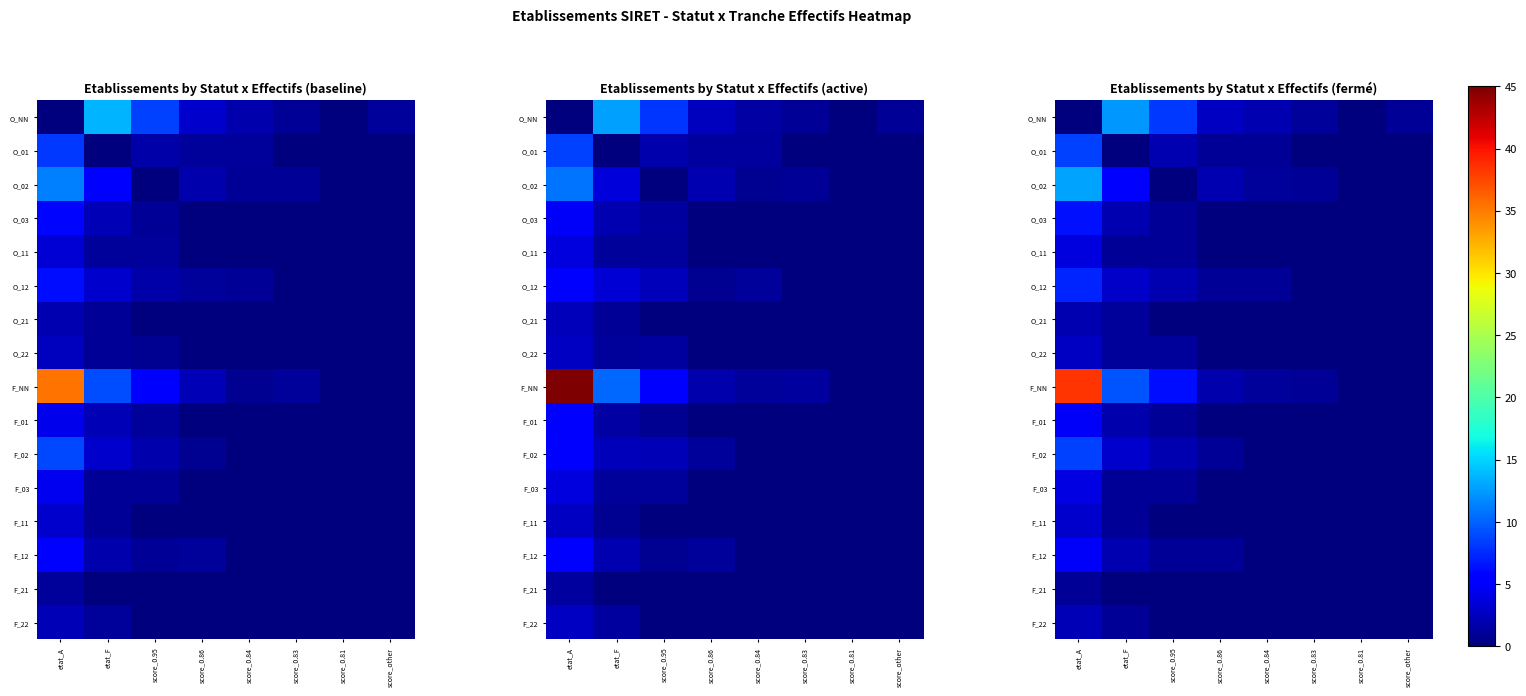

At which label does O_NN reach its peak?

etat_F